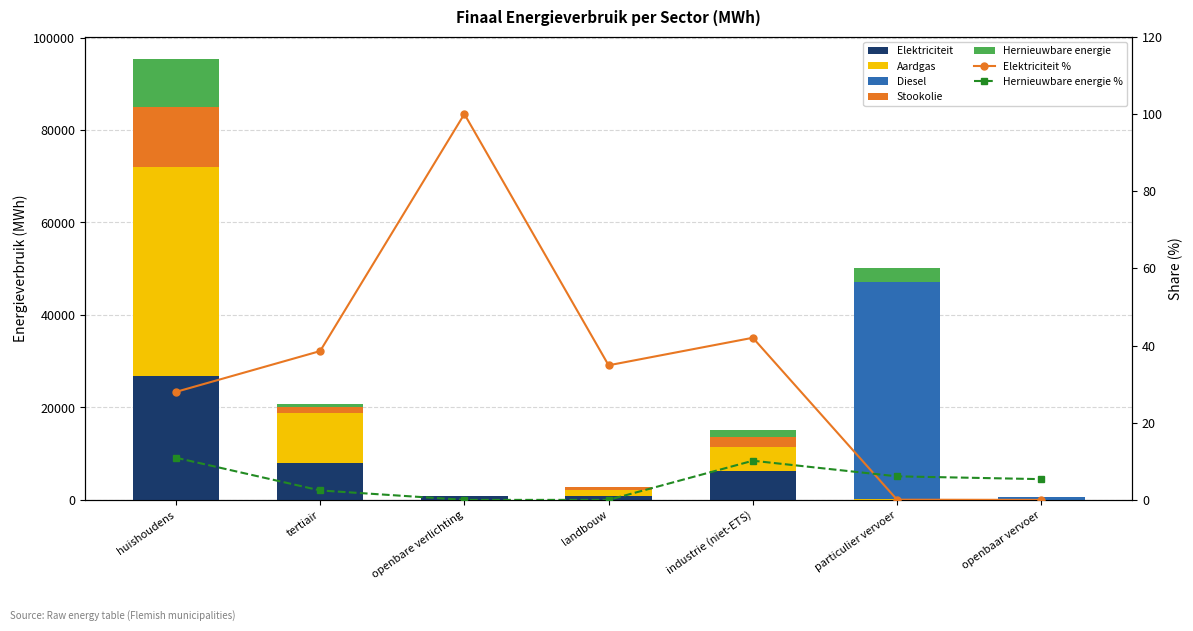

Which series changed the most between openbare verlichting and industrie (niet-ETS)?

Elektriciteit